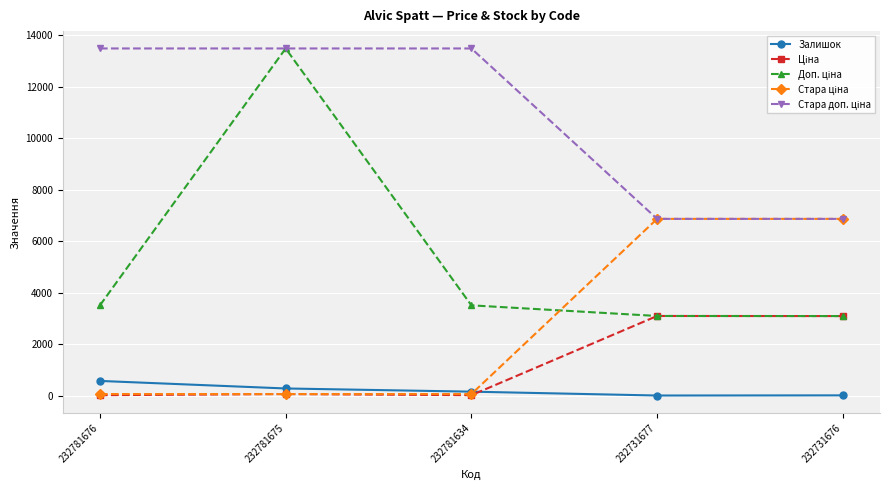

The Залишок series shows 3.0 at 232731677. True or false?

True